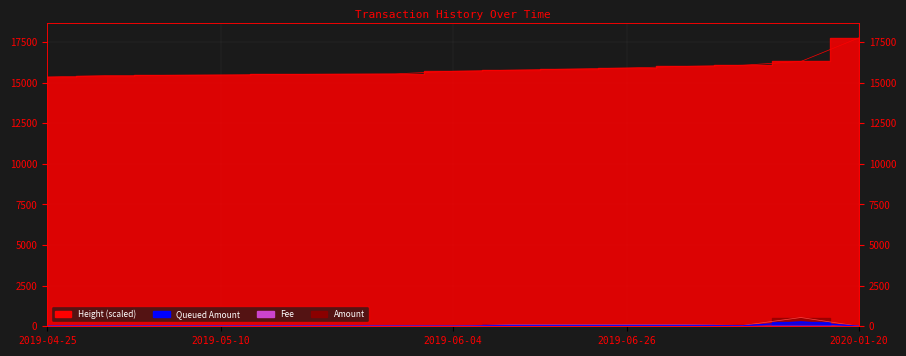

What is the highest value of the Queued_Amount series?

269.2